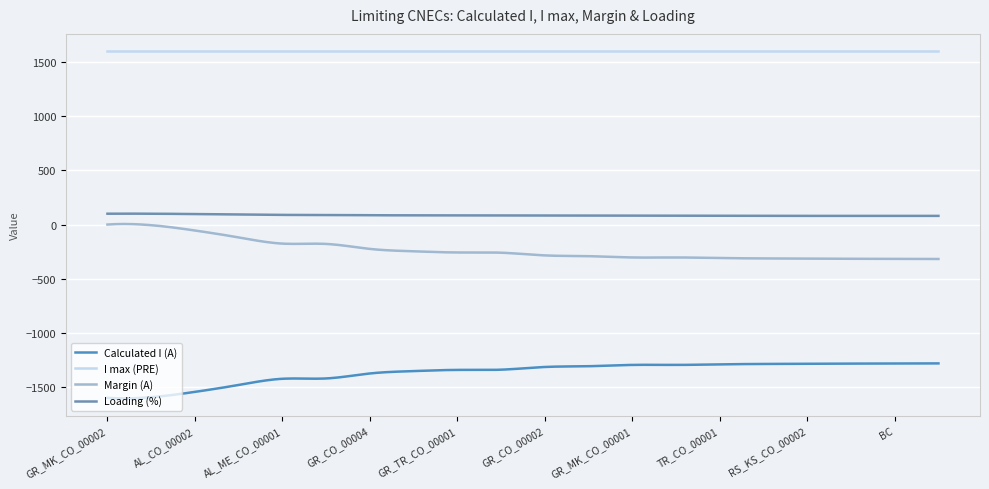

What is the difference between the maximum and minimum values in the Margin (A) series?

323.0